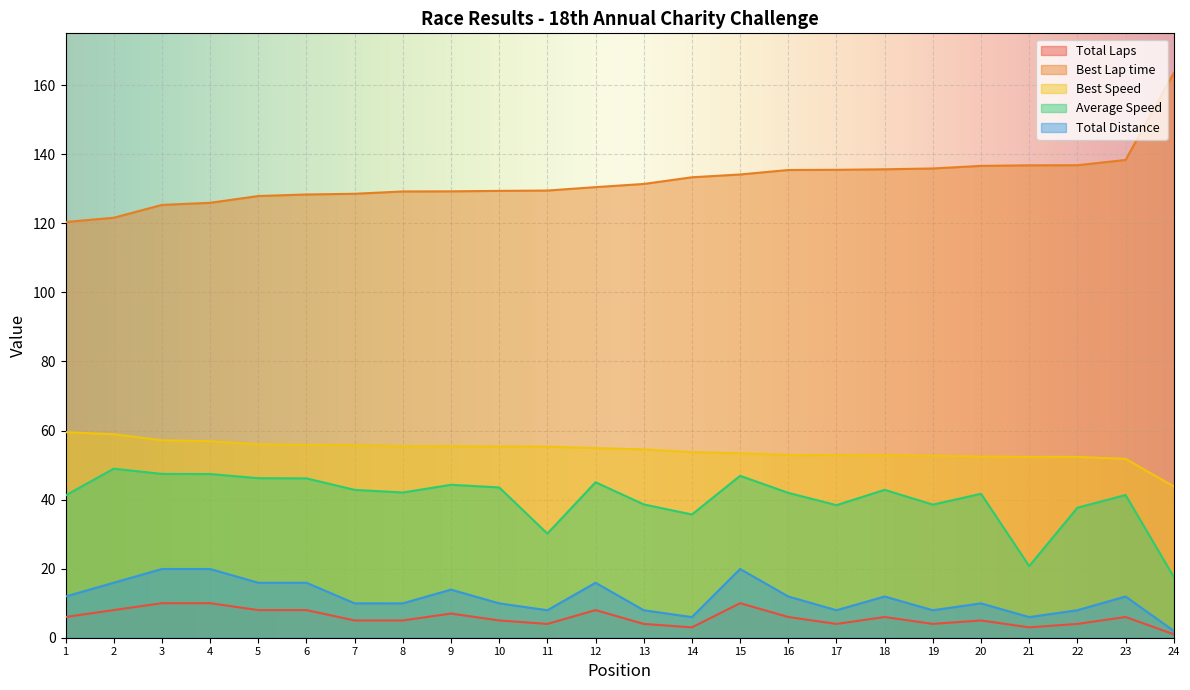

What is the lowest value of the Total Distance series?

2.0